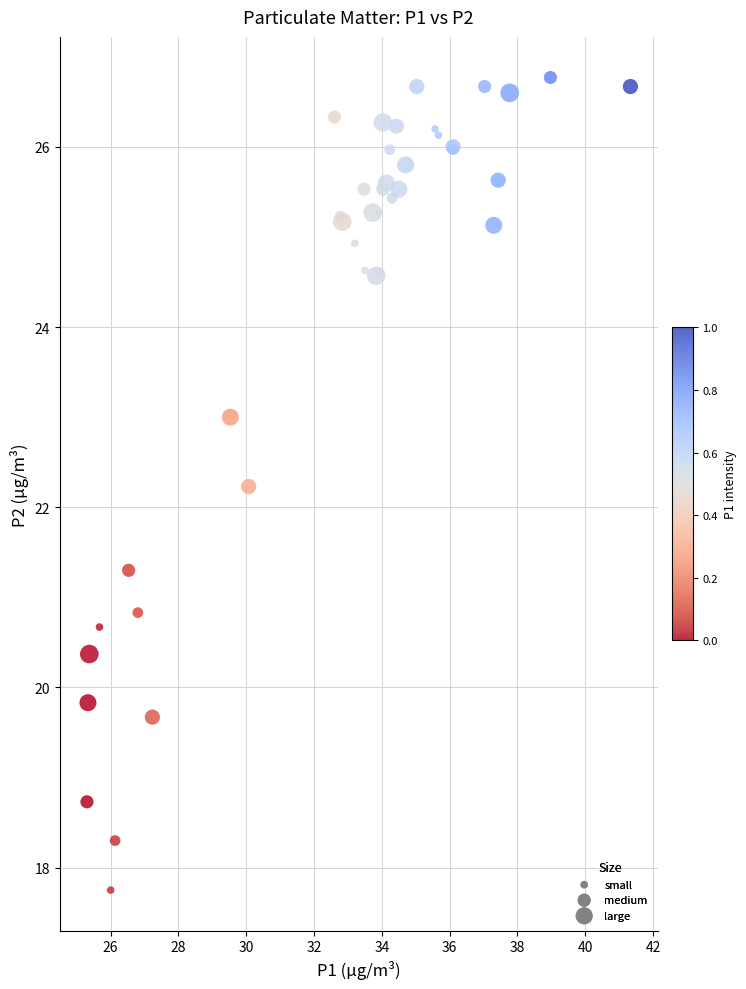

What Y value in the scatter plot is closest to 22?

22.2